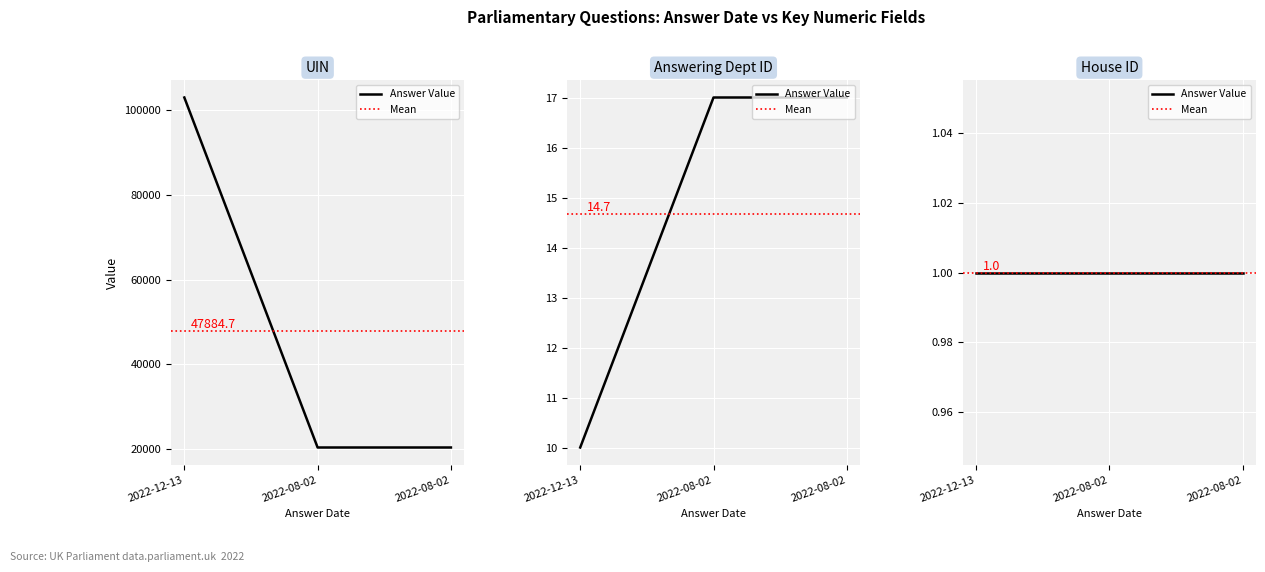

What is the spread (max minus min) of values at 2022-08-02?

20311